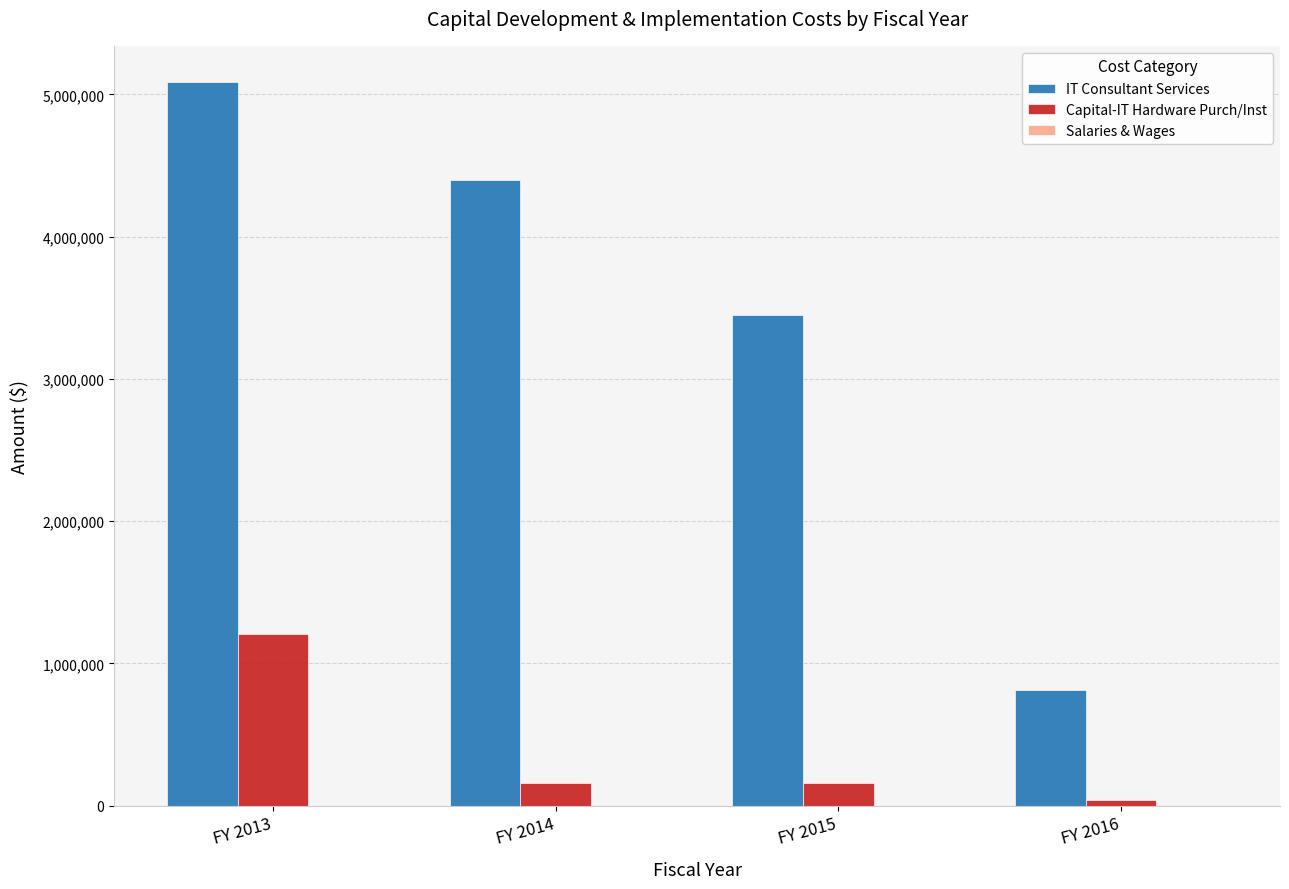

What is the difference between the maximum and second lowest values in the Capital-IT Hardware Purch/Inst series?

1049503